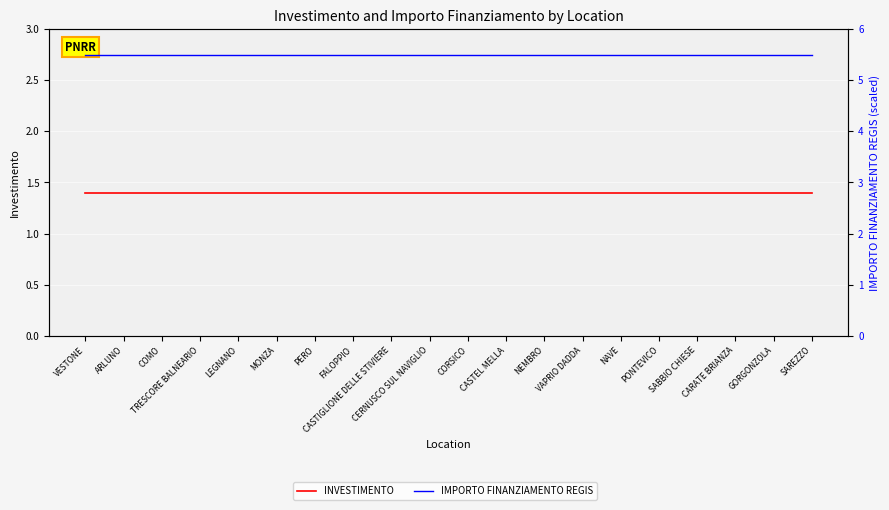

What is the greatest value displayed?

5.5